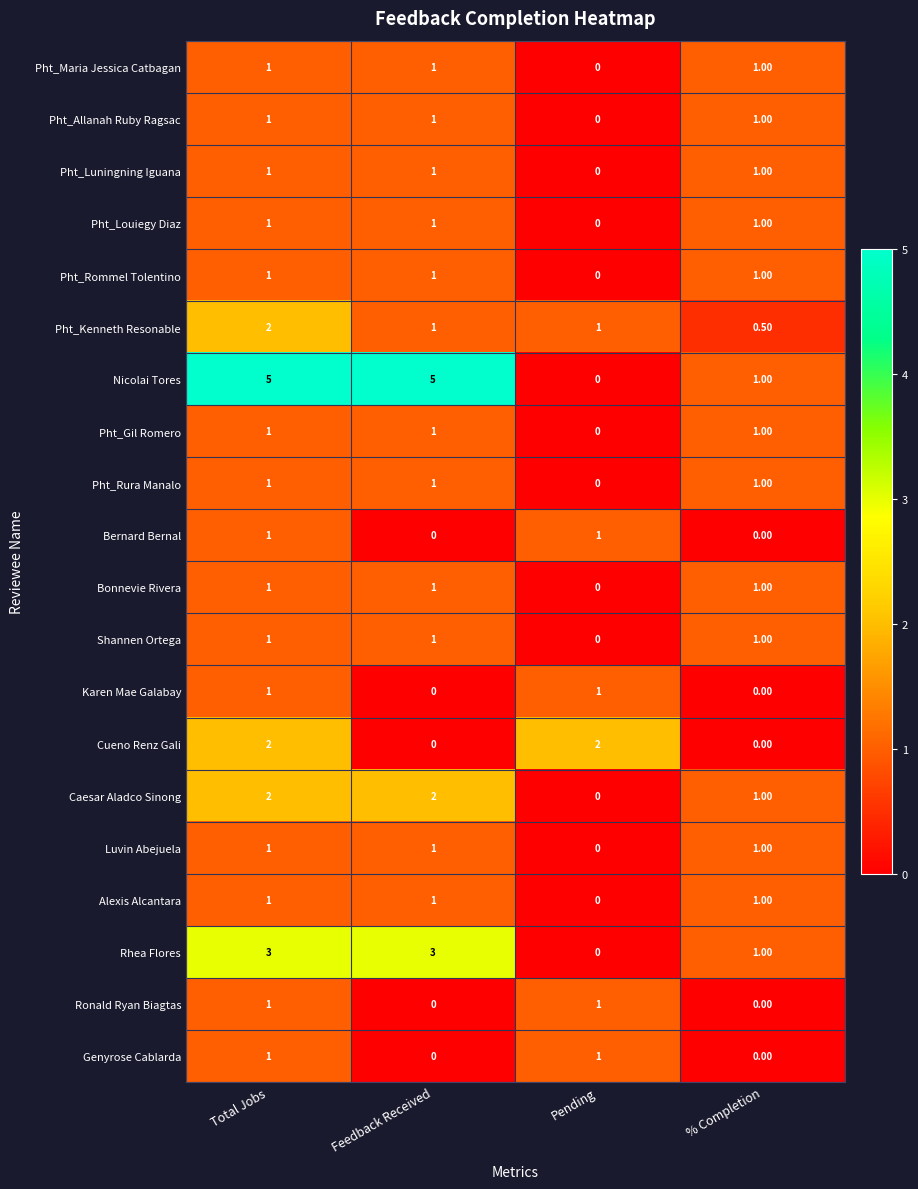

What is the difference between the maximum and minimum values in the Nicolai Tores series?

5.0